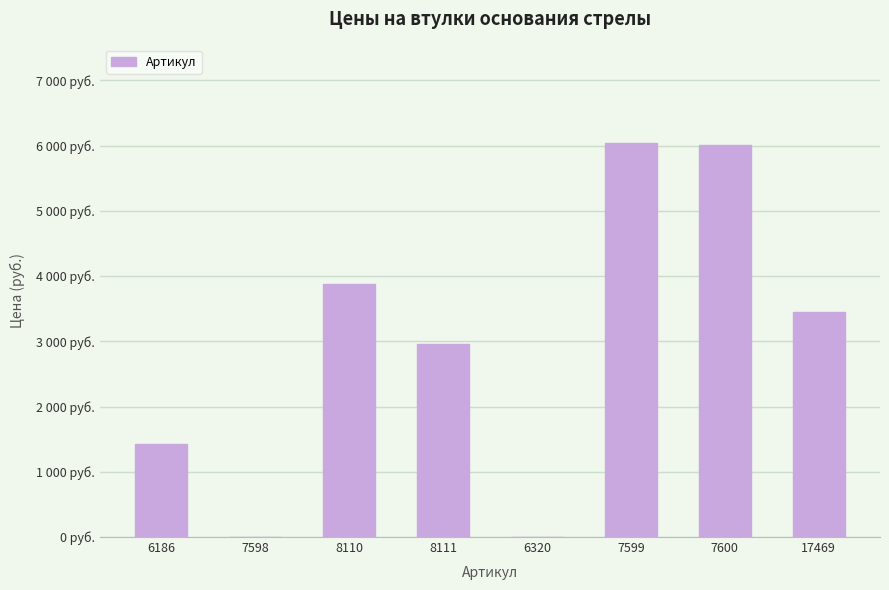

What is the difference between the maximum and second lowest values?

6040